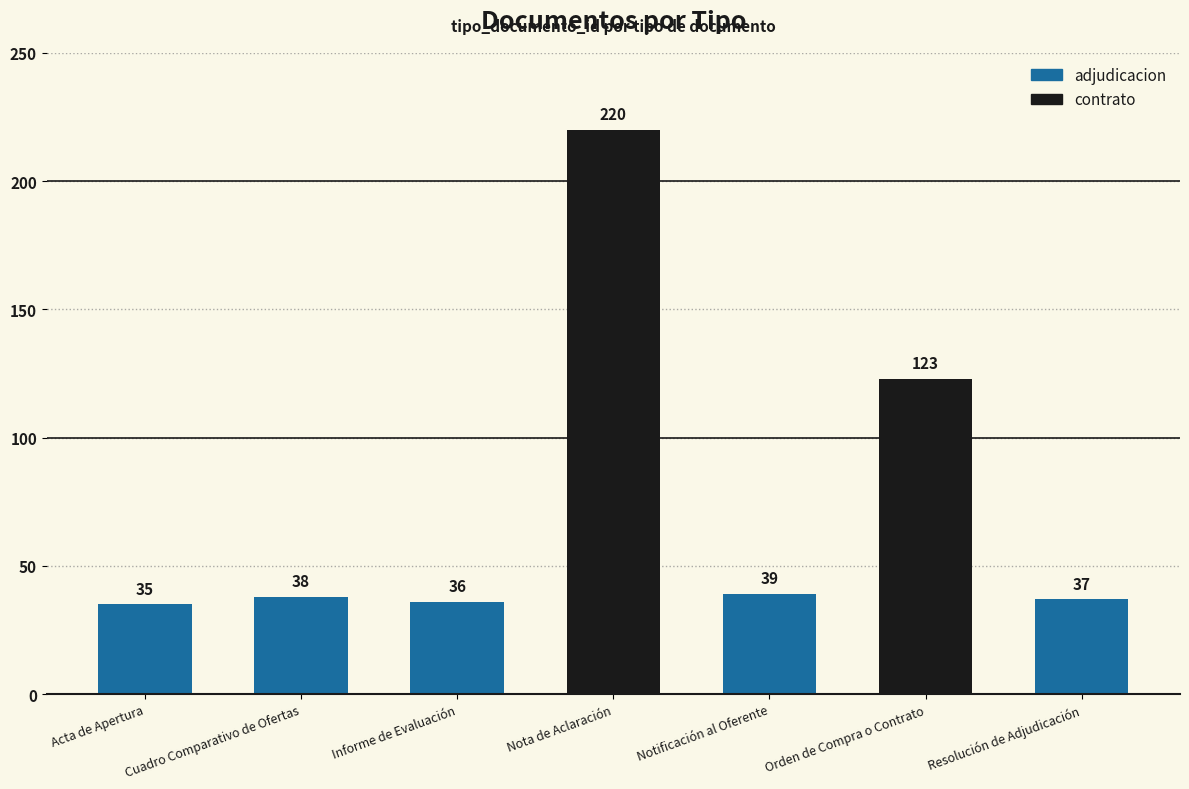

Is it true that the value at Notificación al Oferente is 60?

False